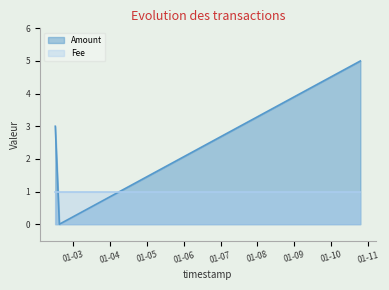

Which has a higher value, 2017-01-02 12:17:52 or 2017-01-10 19:00:48?

2017-01-10 19:00:48